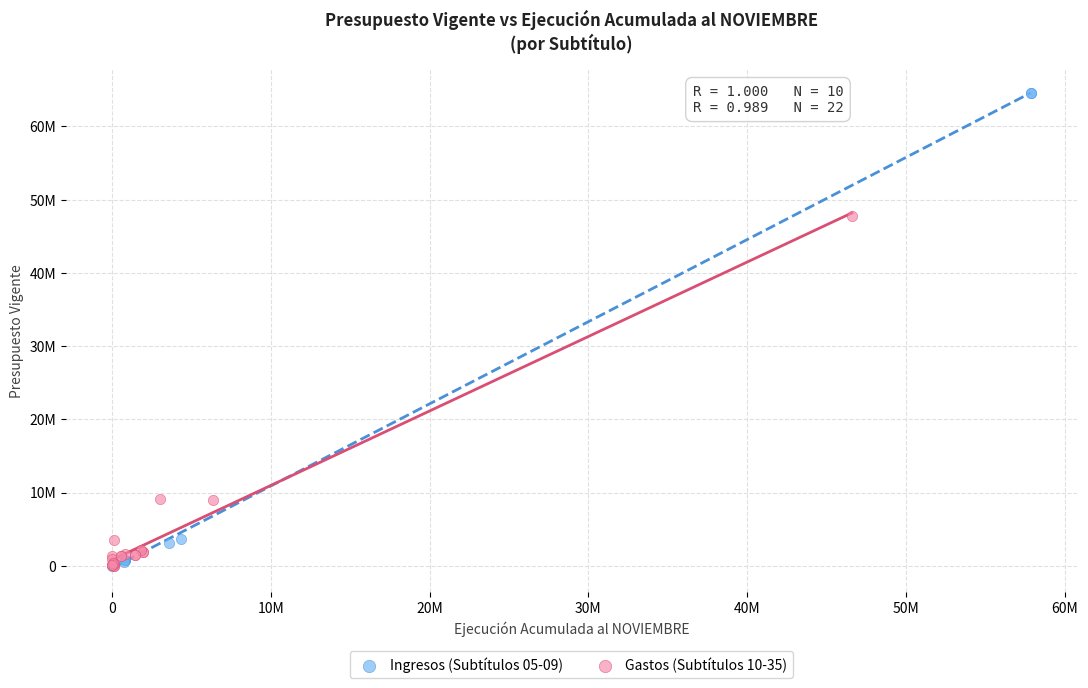

Which series has the largest Y range (max minus min)?

Ingresos (Subtítulos 05-09)